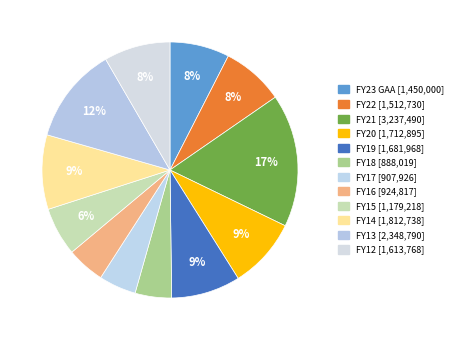

Is it true that FY21 is 17% of the pie?

True